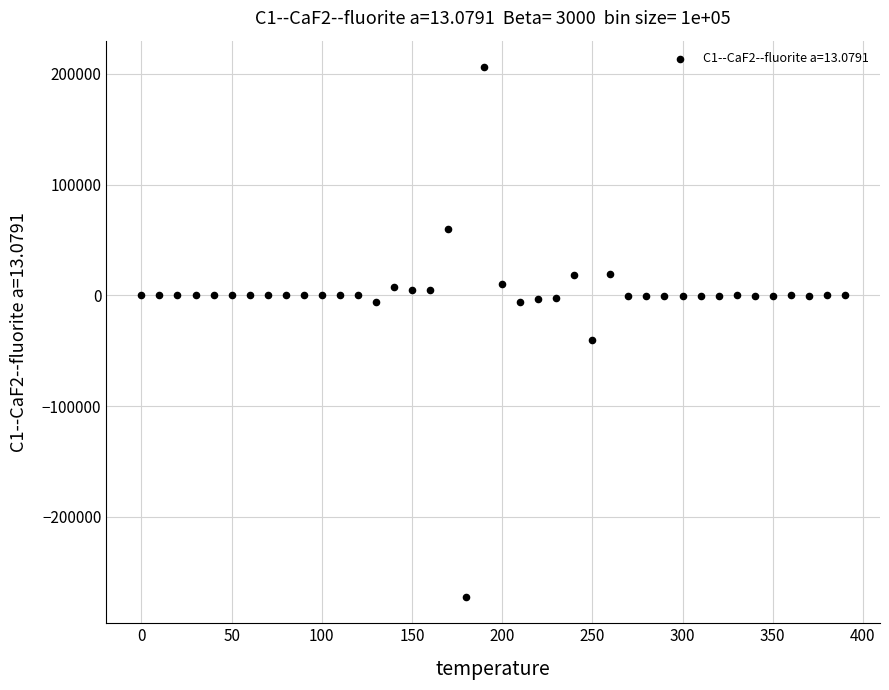

What is the range of Y values (max minus min)?

478345.2